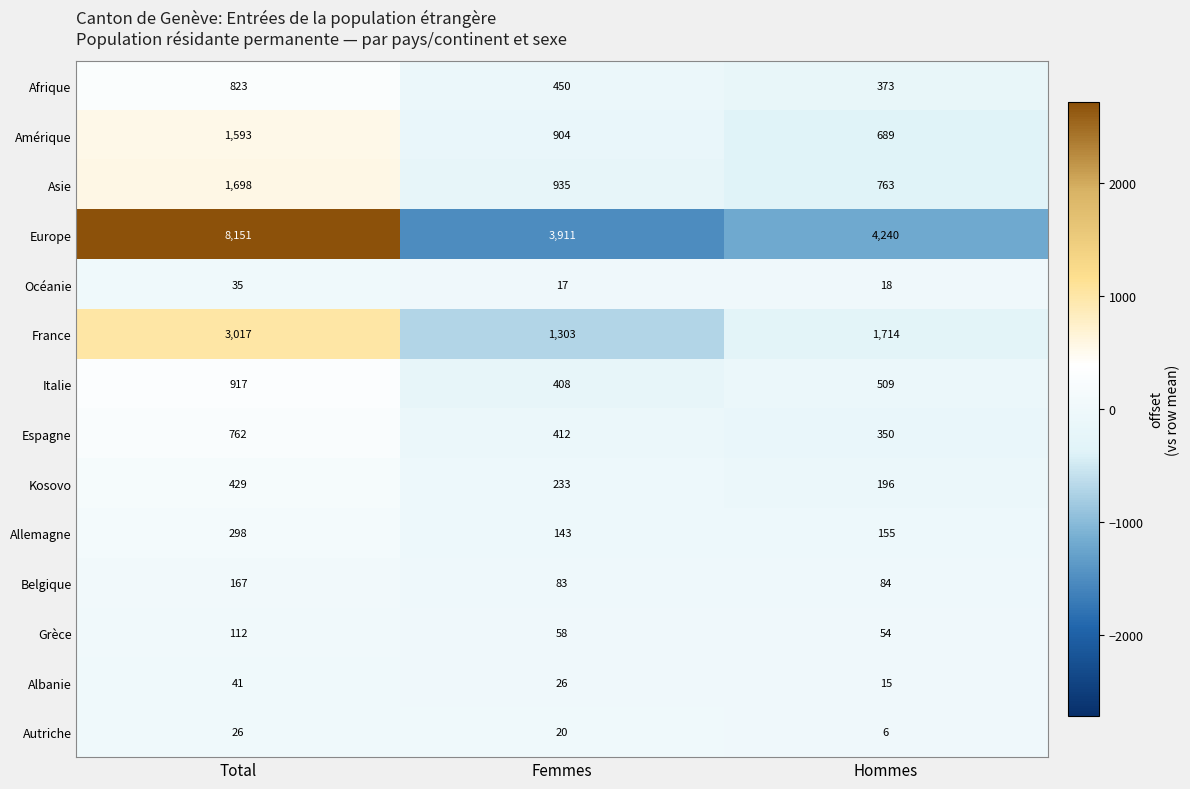

At Femmes, list the series in order from largest to smallest.

Europe, France, Asie, Amérique, Afrique, Espagne, Italie, Kosovo, Allemagne, Belgique, Grèce, Albanie, Autriche, Océanie